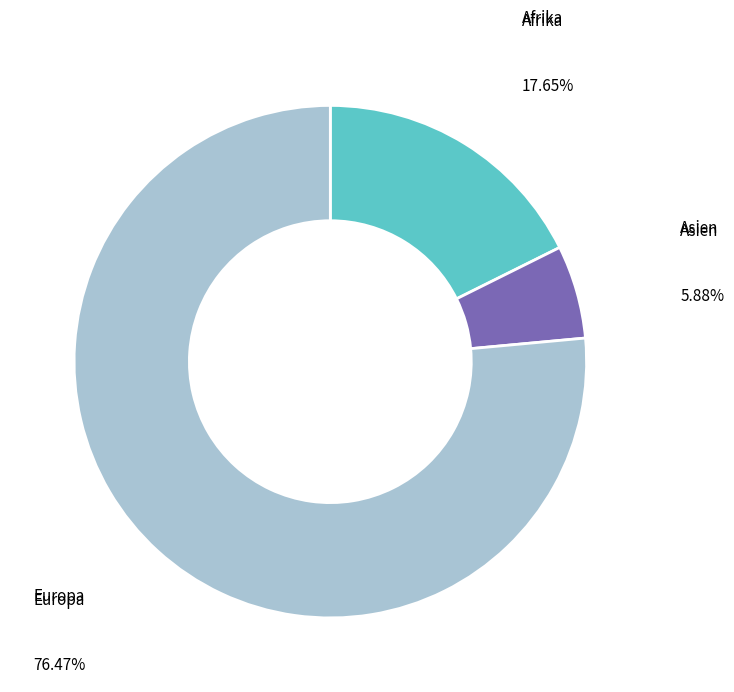

Rank the categories by value from highest to lowest.

Europa, Afrika, Asien